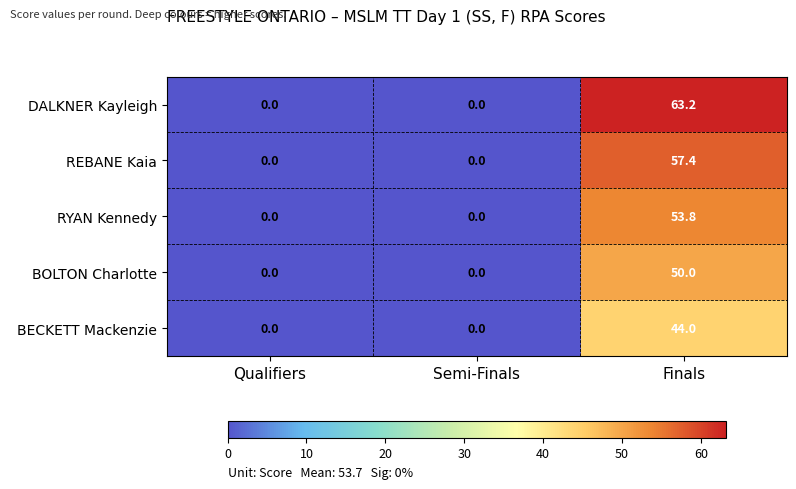

True or false: DALKNER Kayleigh has a value of 21.5 at Semi-Finals.

False